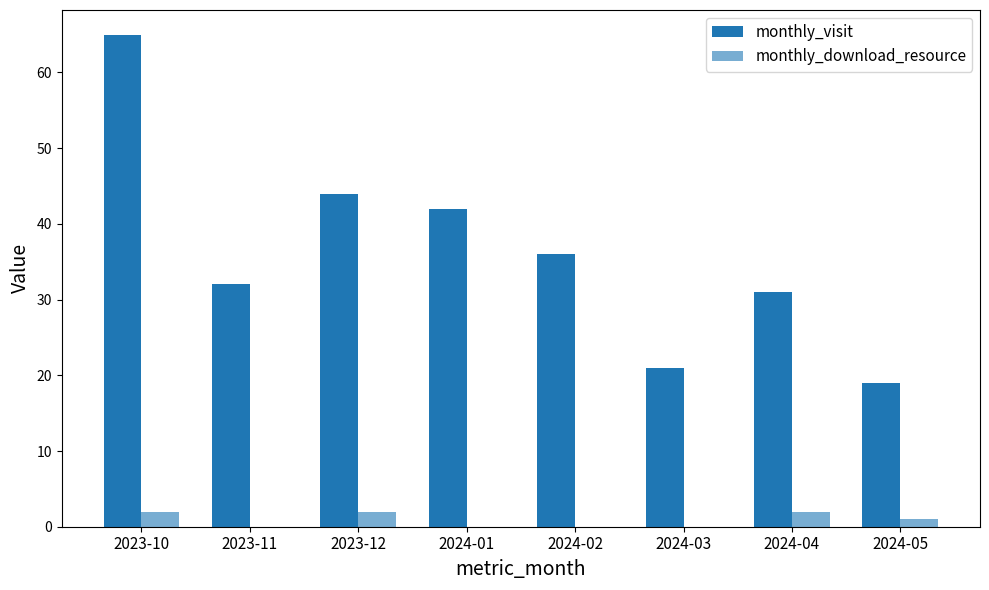

Are the bars grouped side by side (vs. stacked)?

Yes